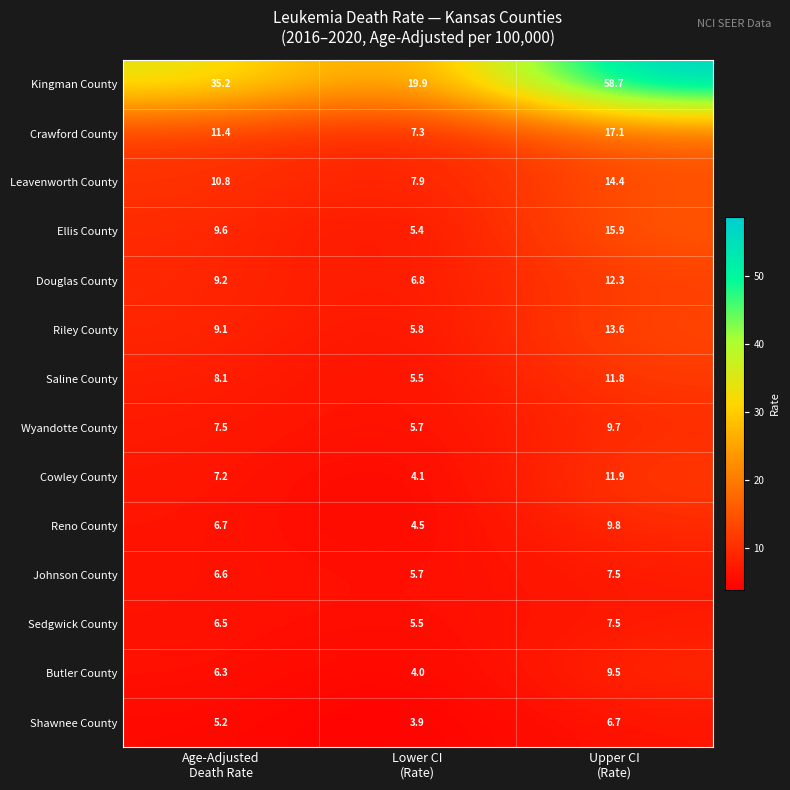

Which series has the largest total across all categories?

Kingman County